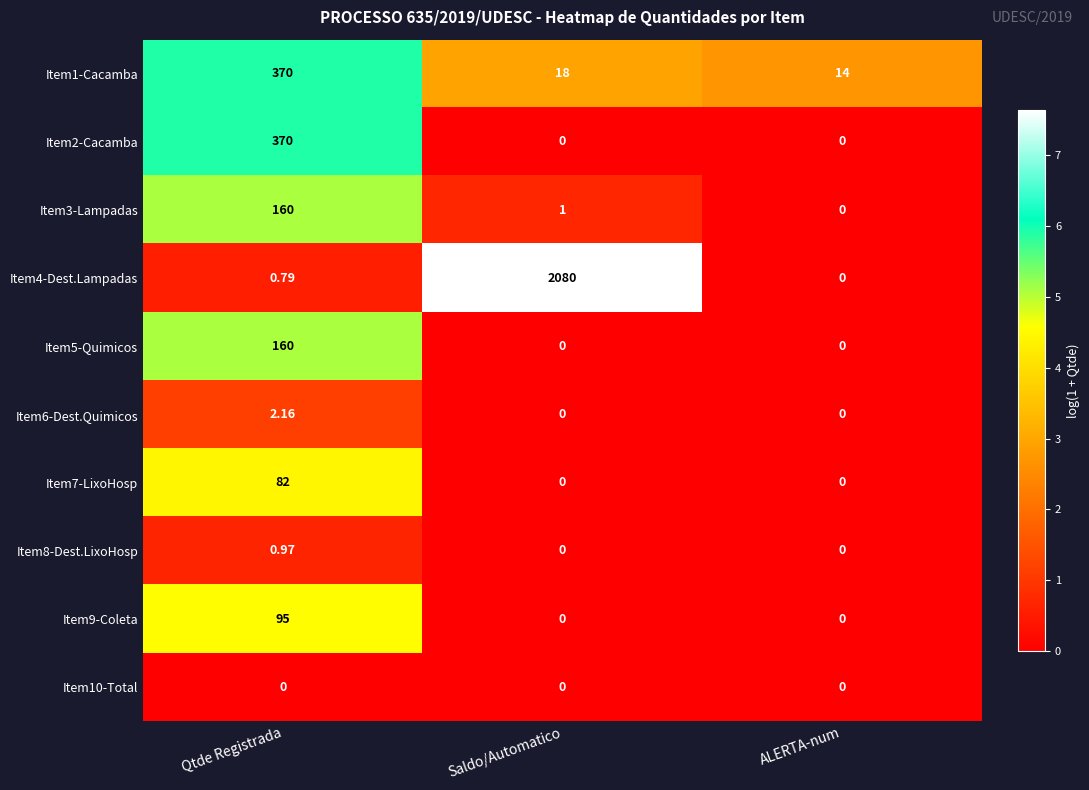

How many categories are shown in the chart?

3